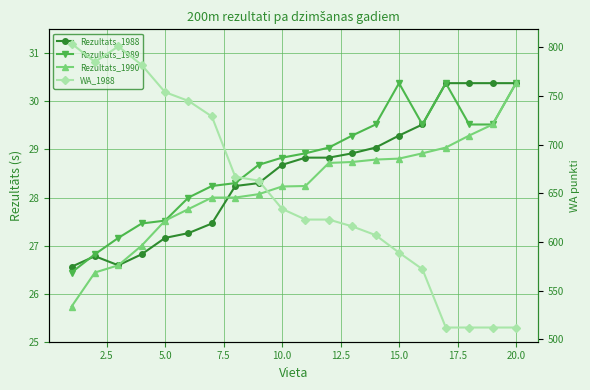

How many data points does each series have?

20